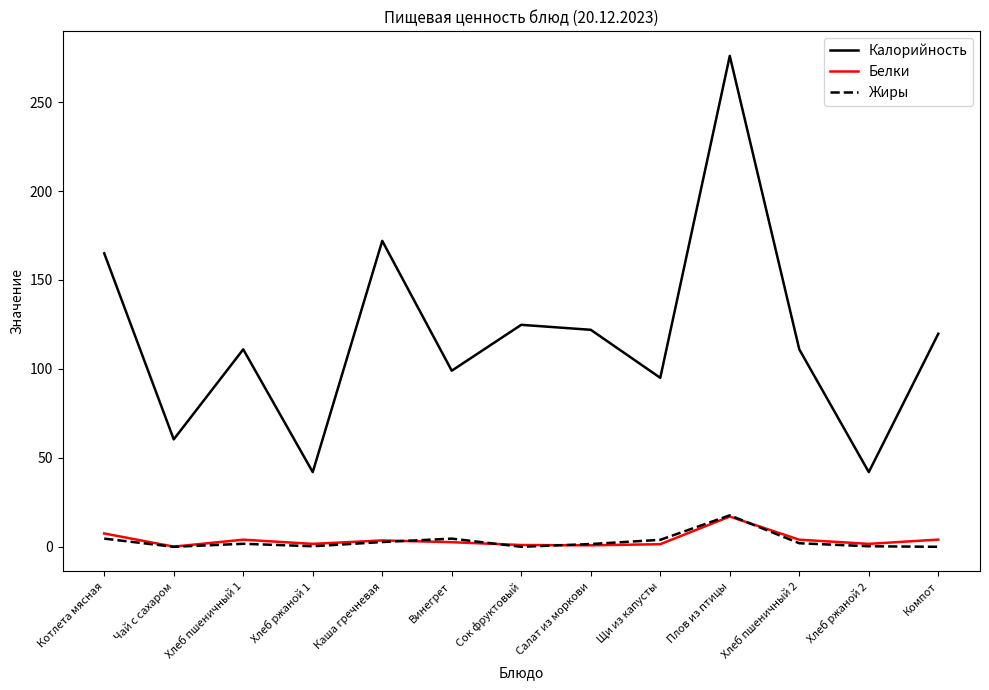

What position from the left is Каша гречневая?

5